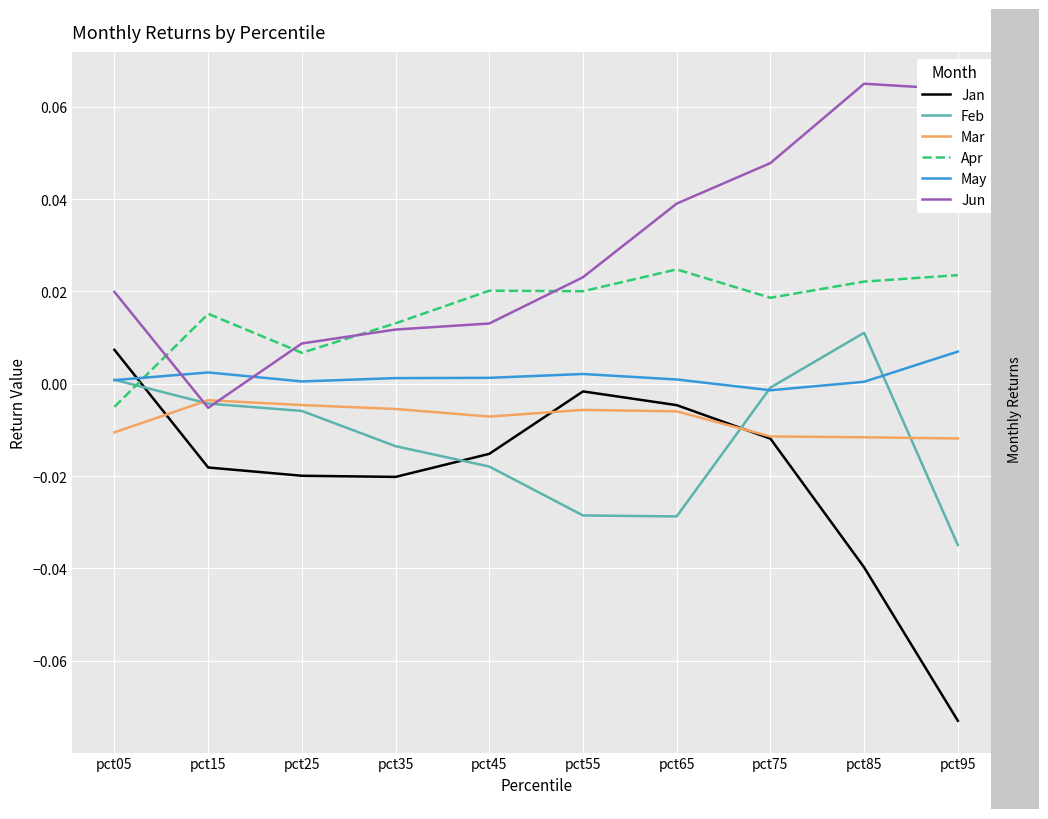

Where is the first local maximum for Apr?

pct15